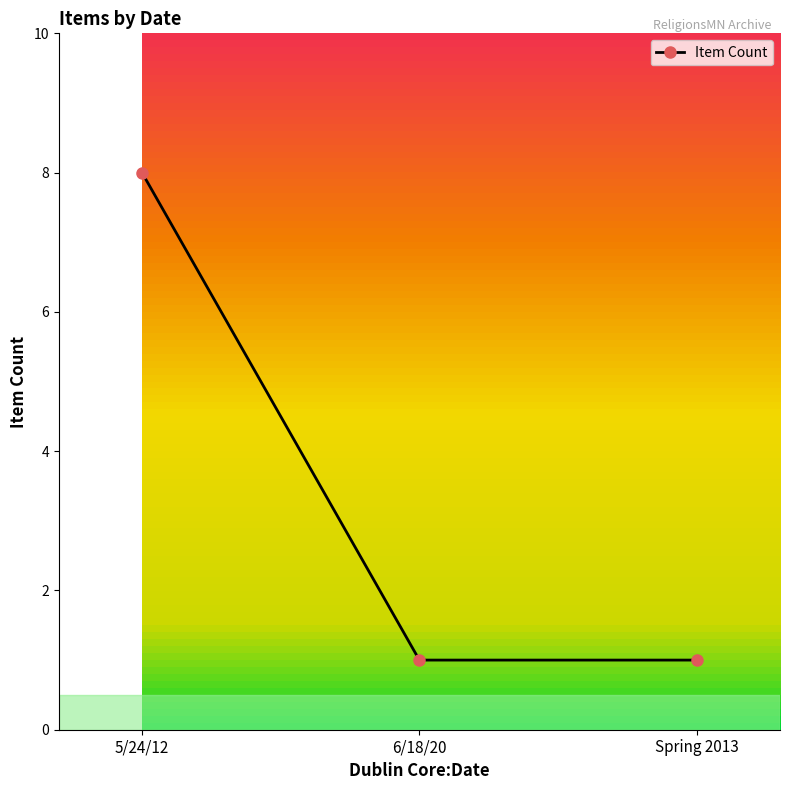

What position from the left is Spring 2013?

3